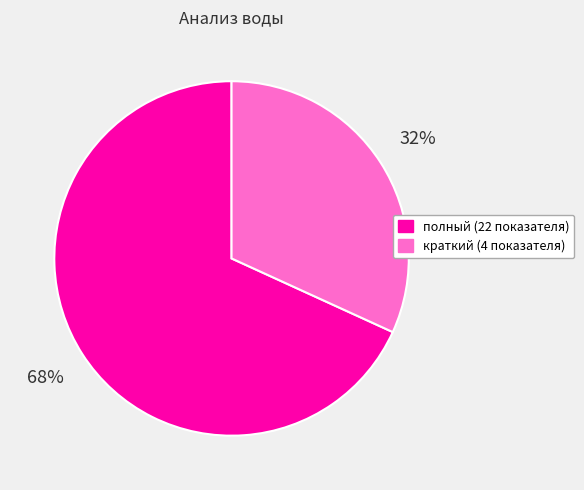

Do полный (22 показателя) and краткий (4 показателя) together represent more than half of the pie?

Yes